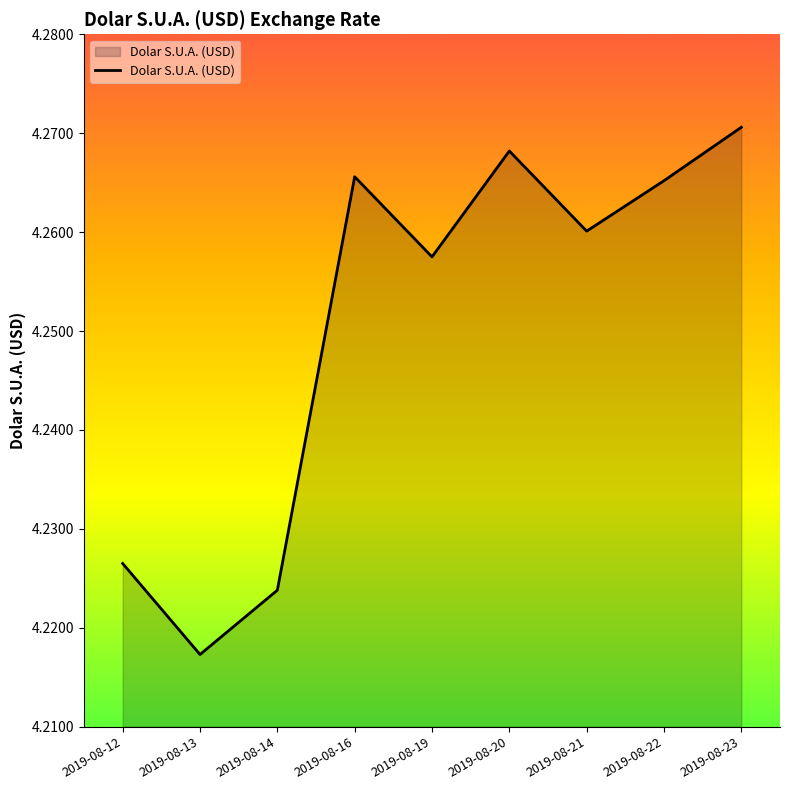

Between 2019-08-22 and 2019-08-14, which is larger?

2019-08-22